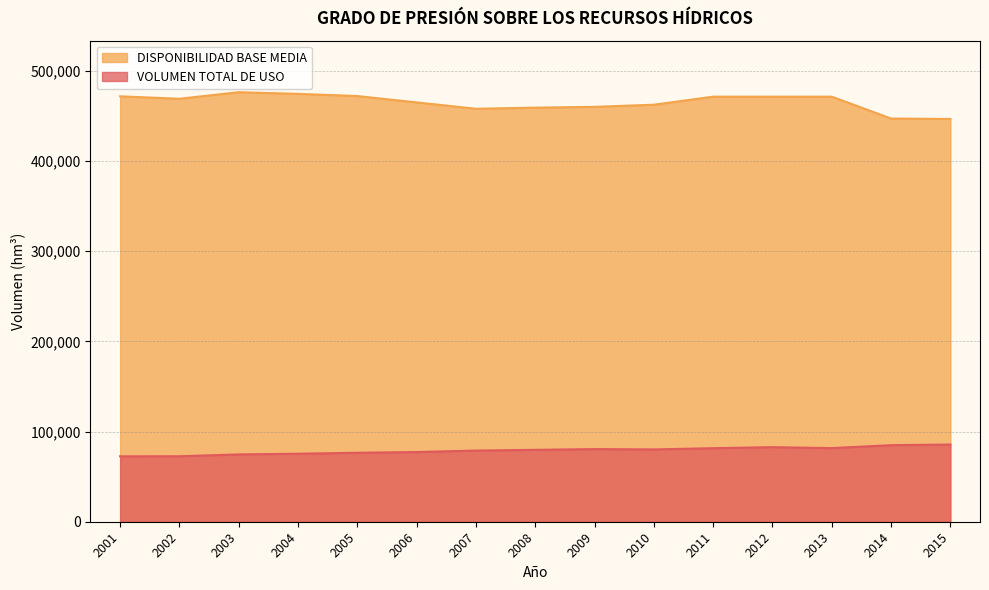

What is the spread (max minus min) of values at 2007?

379150.0